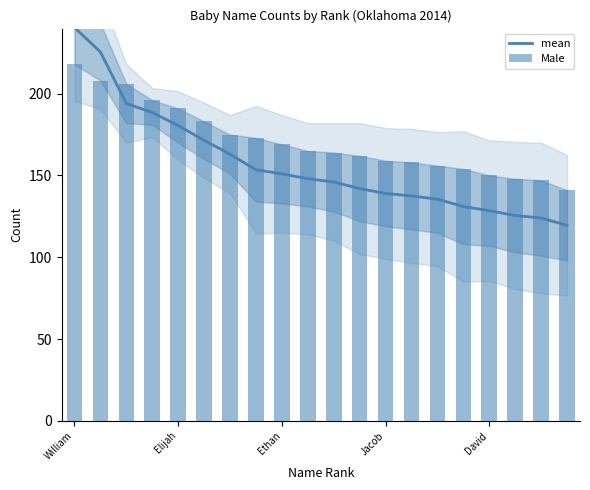

At which label does Male reach its peak?

William